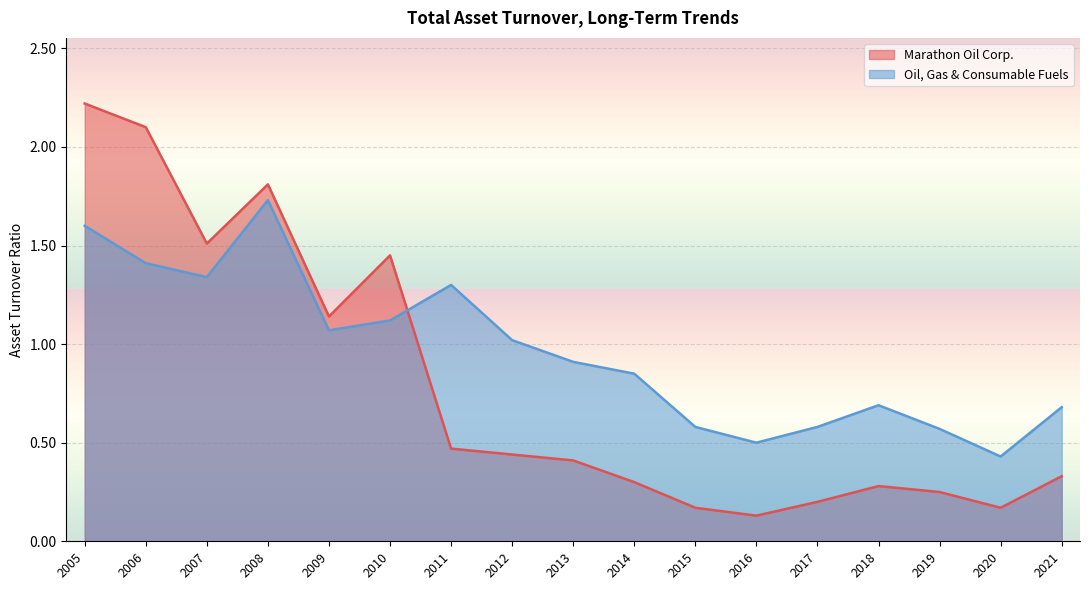

Between 2018 and 2012, which series saw the biggest shift?

Oil, Gas & Consumable Fuels